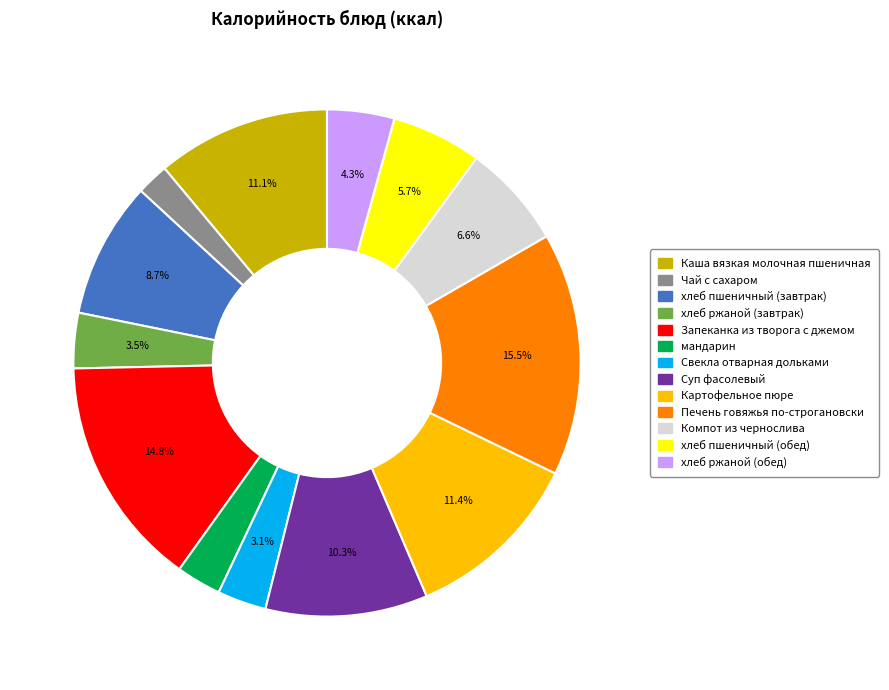

Which slice is the largest?

Печень говяжья по-строгановски